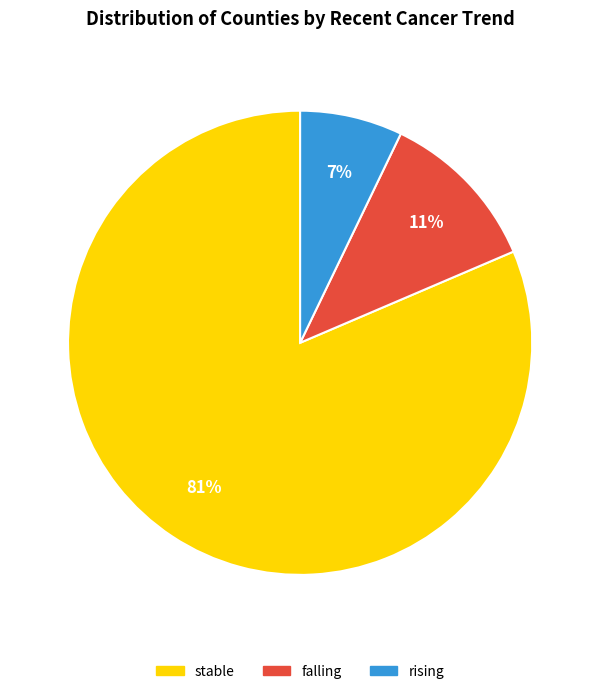

Which category has the biggest portion of the pie?

stable